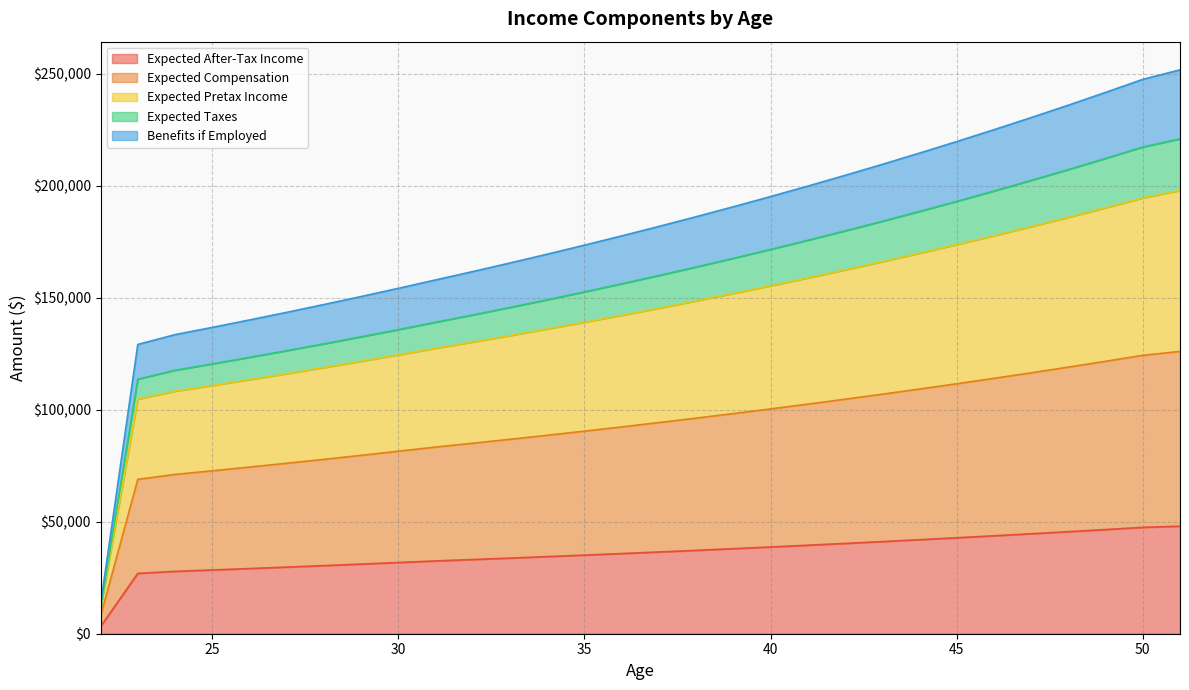

What is the maximum value for Expected After-Tax Income?

48000.0